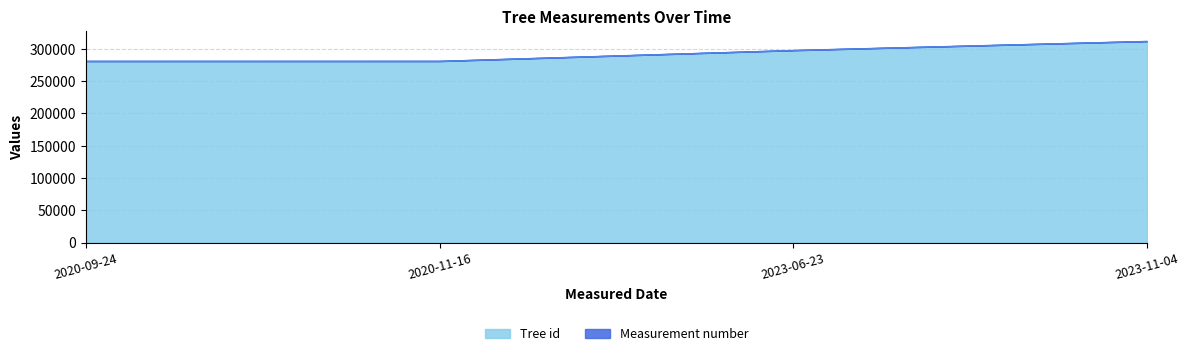

Which label corresponds to the smallest value in the chart?

2020-09-24